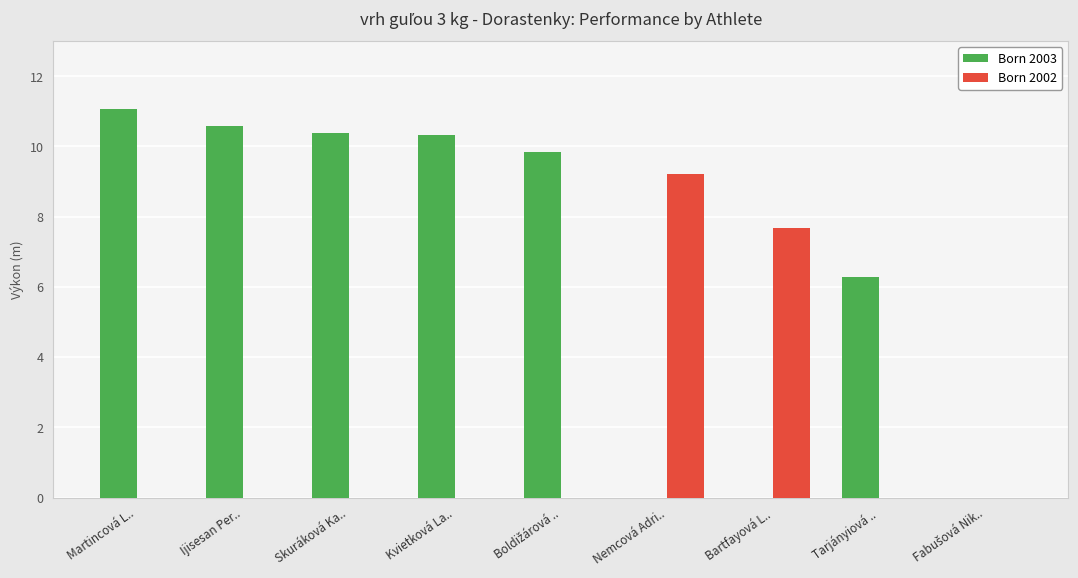

Where is Born 2003 nearest to the value 5?

Tarjányiová ..